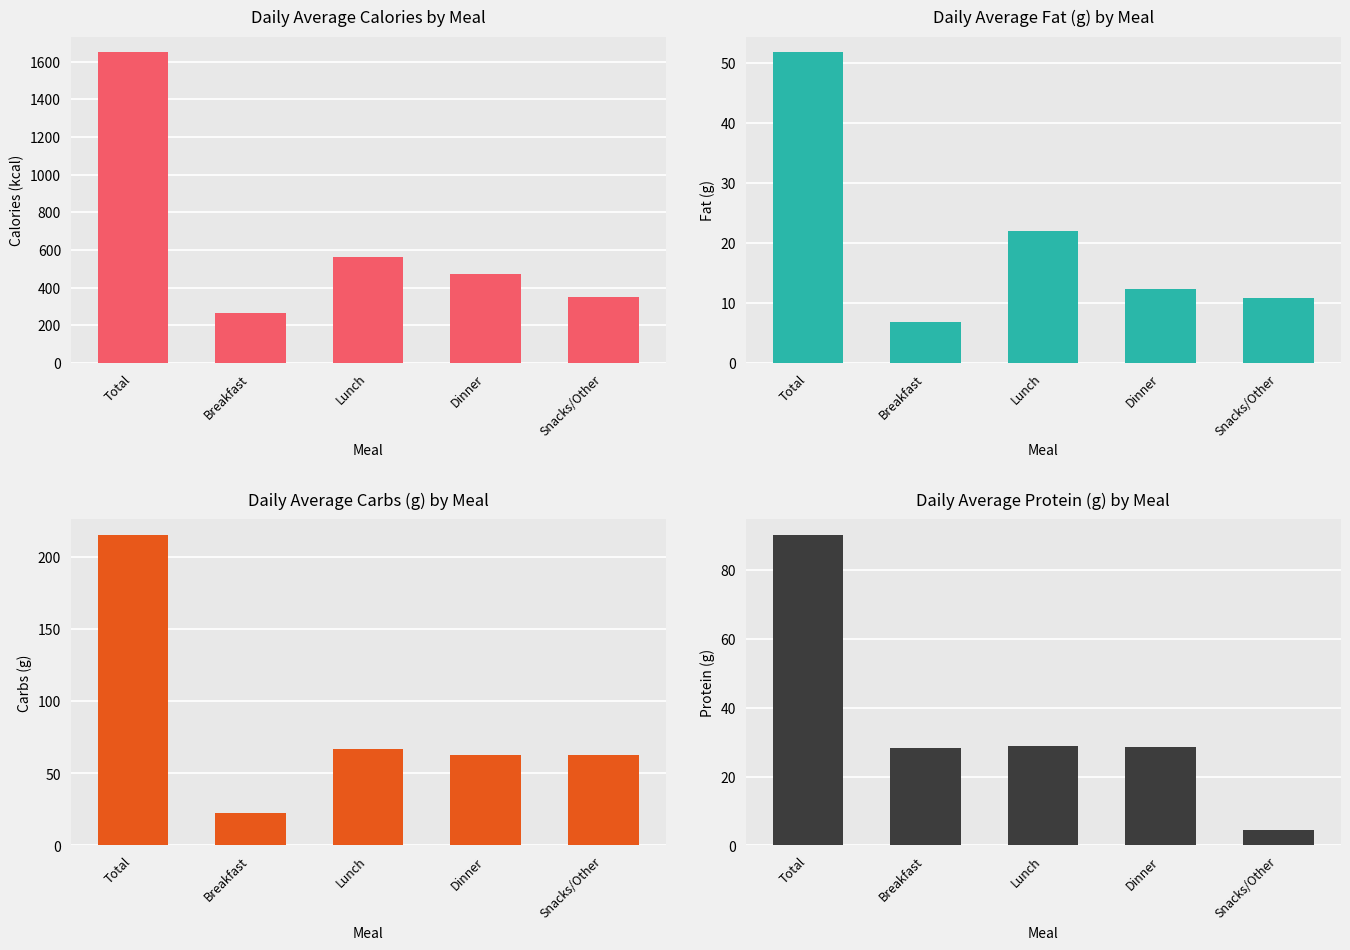

At which label does Carbs (g) reach its peak?

Total